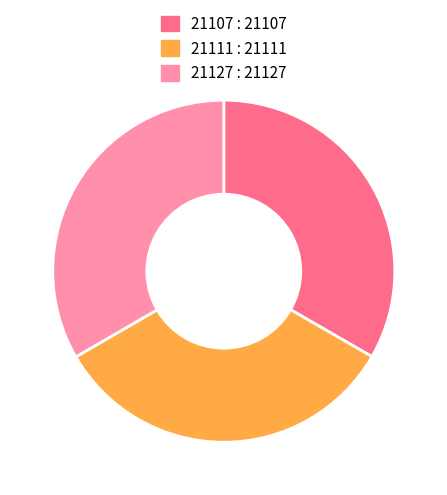

What is the ratio of the value at 21127 : 21127 to the value at 21107 : 21107?

1.0